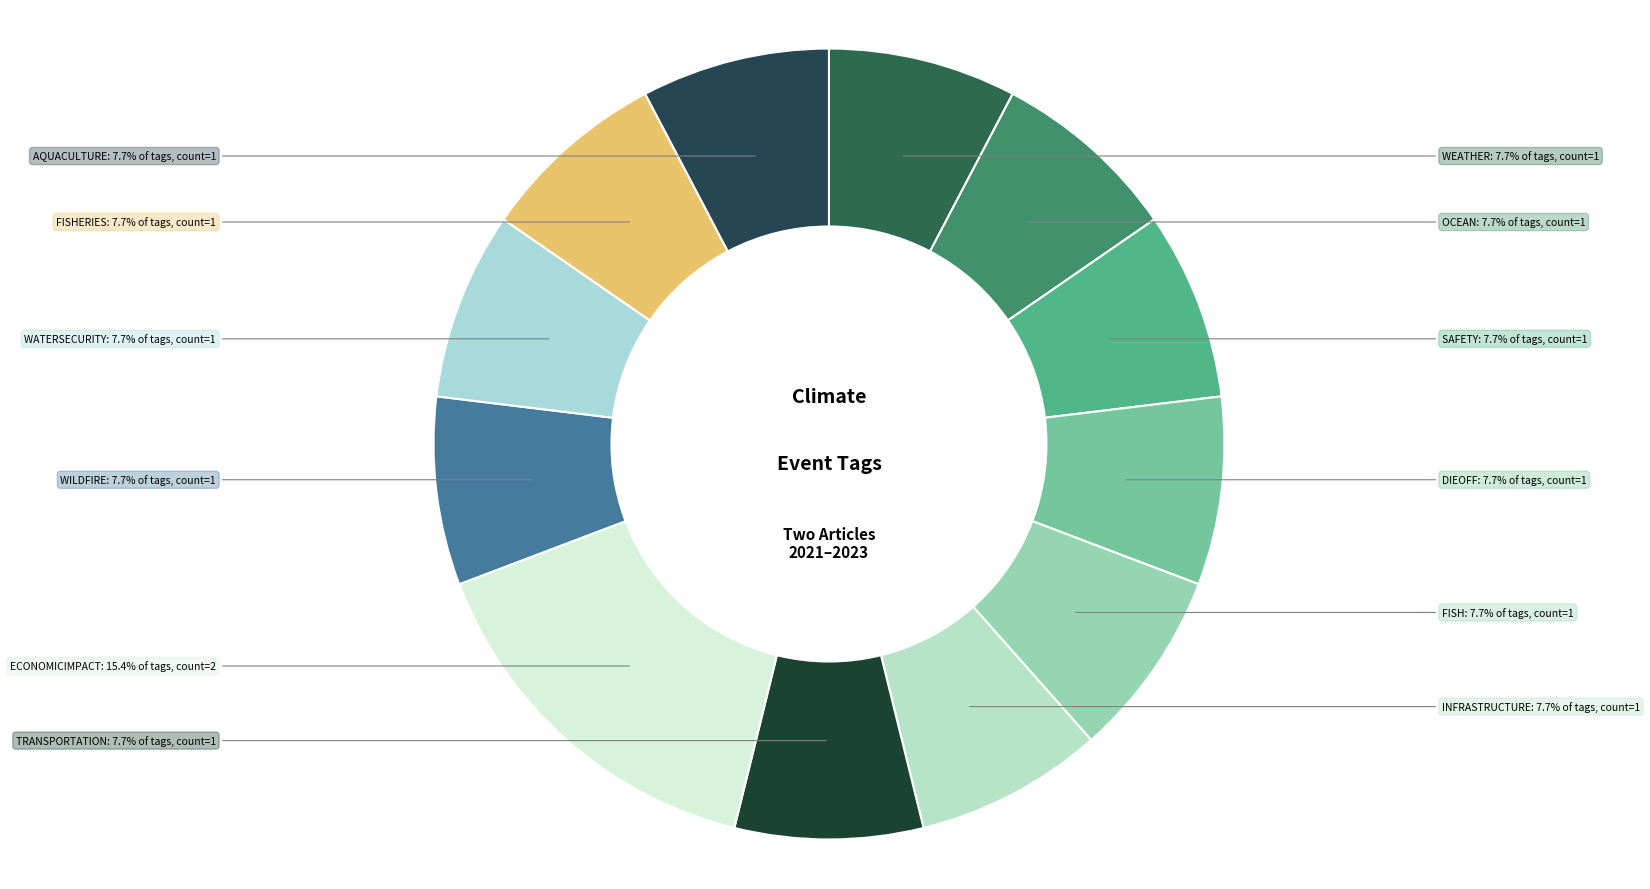

What is the largest slice in the pie chart?

ECONOMICIMPACT